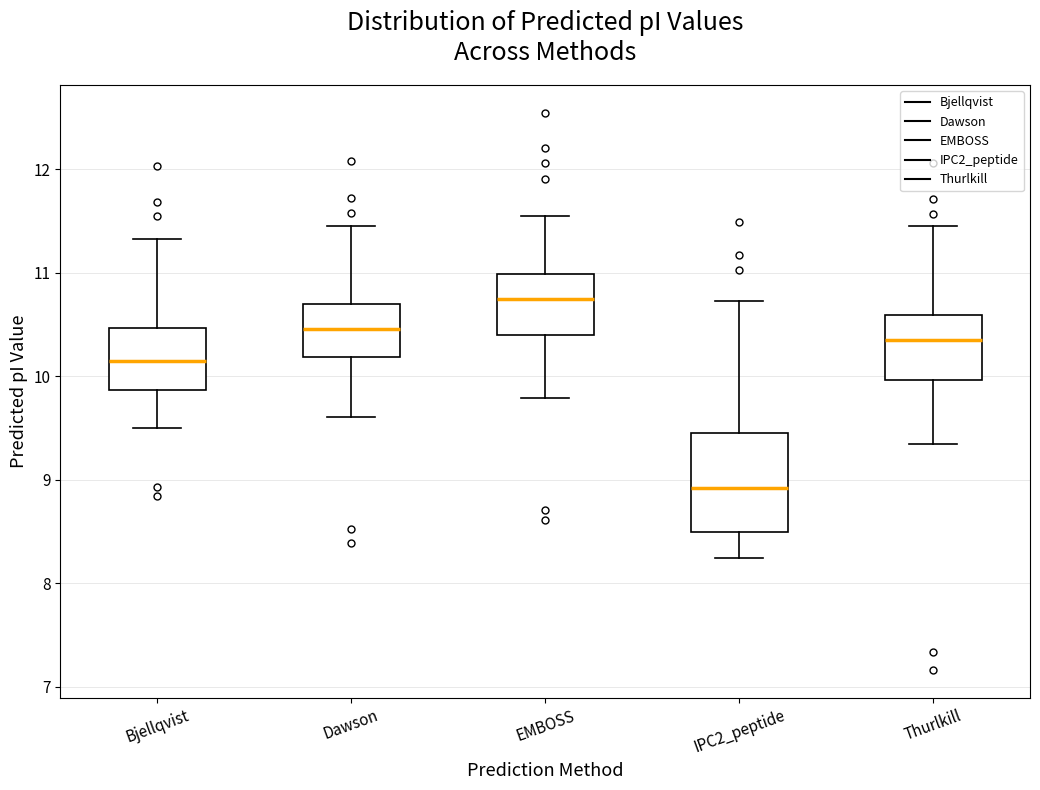

Where does the lower whisker of the box for Thurlkill end on the y-axis? The values are not printed on the chart, so give them approximately, as read against the axis.

9.3